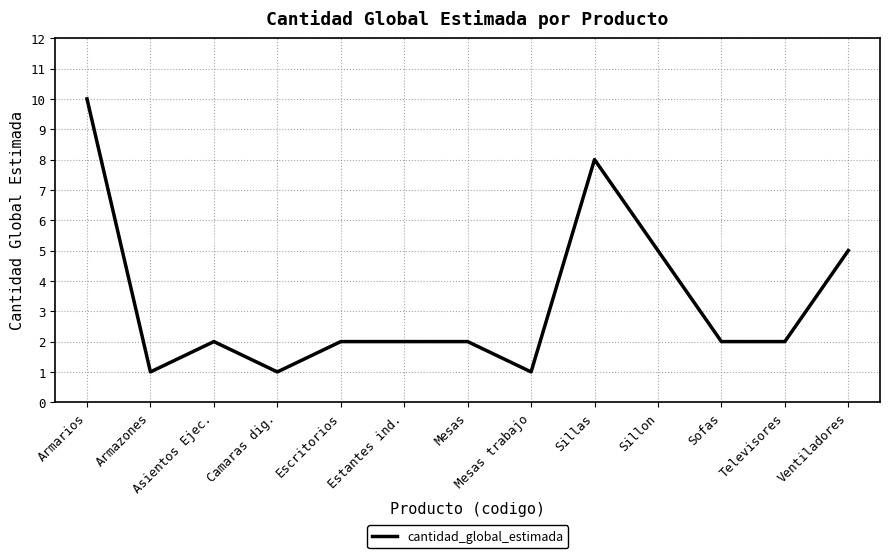

How many lines are shown in the chart?

1